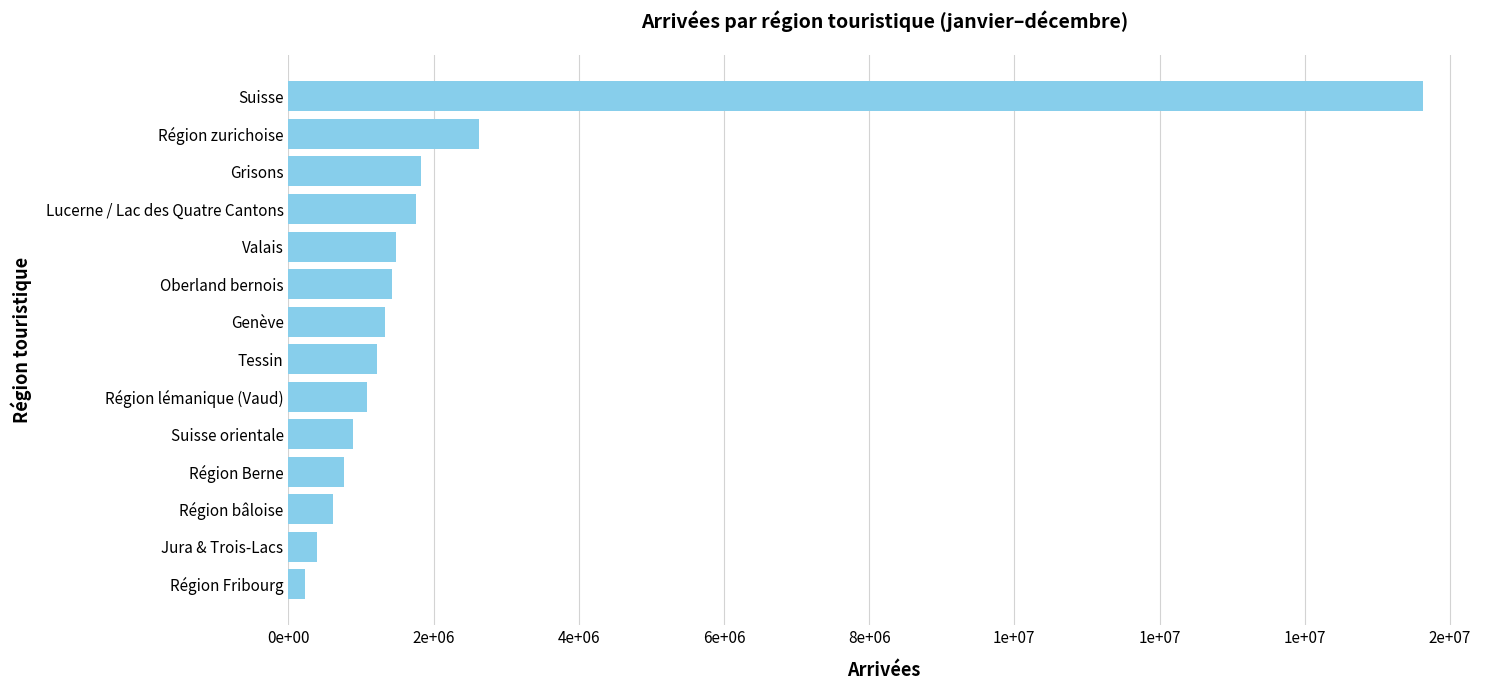

Does the chart contain any negative values?

No